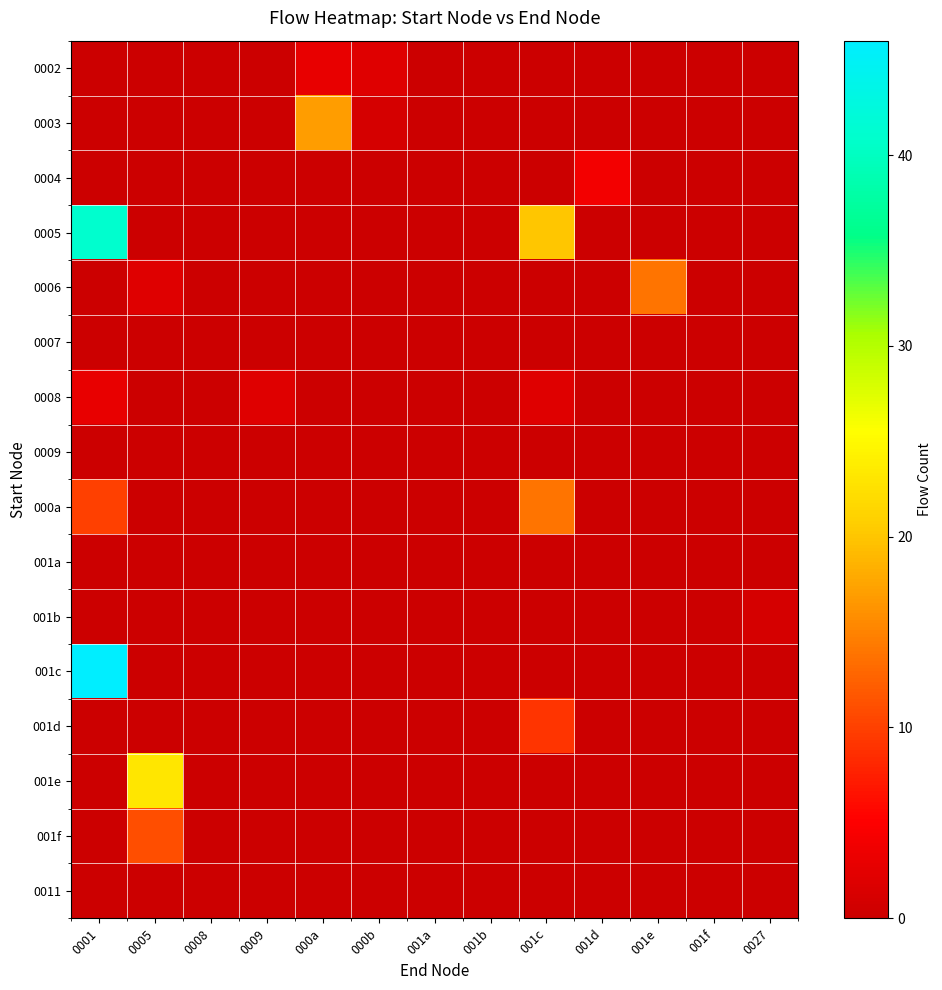

What is the spread (max minus min) of values at 0009?

2